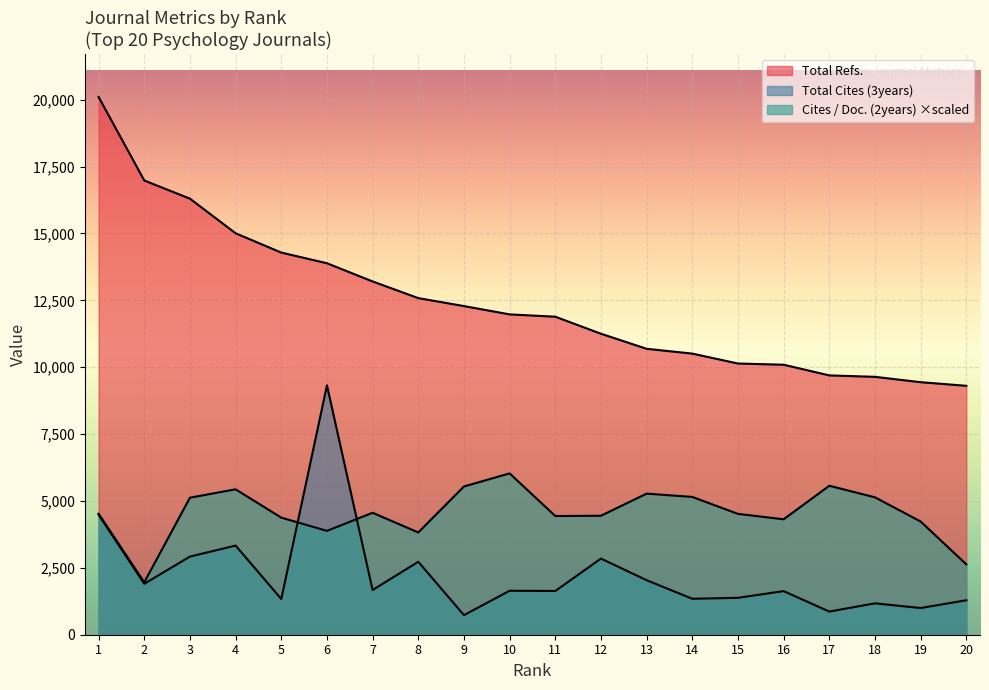

What is the sum of all Total Refs. values?

249258.0